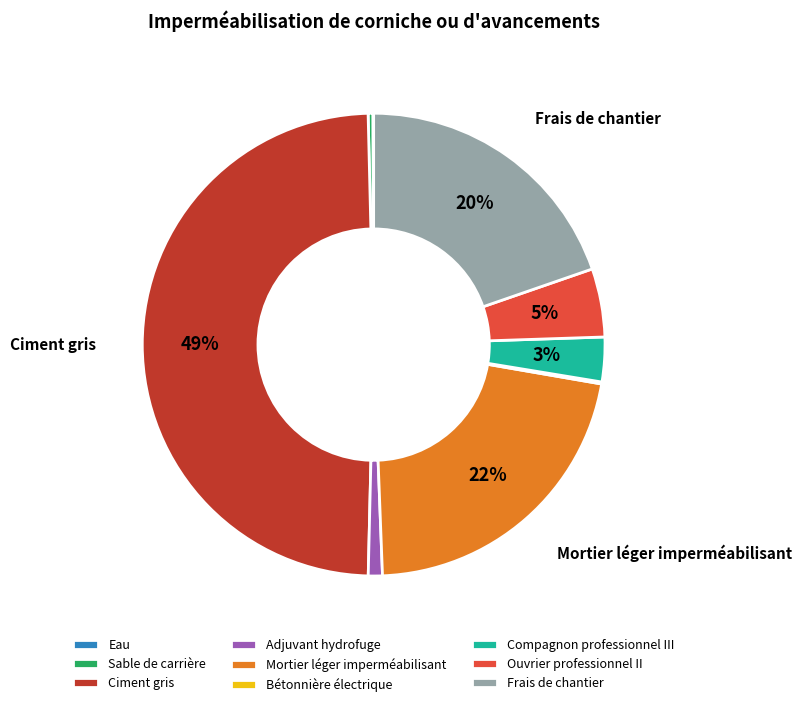

Between Compagnon professionnel III and Sable de carrière, which is larger?

Compagnon professionnel III